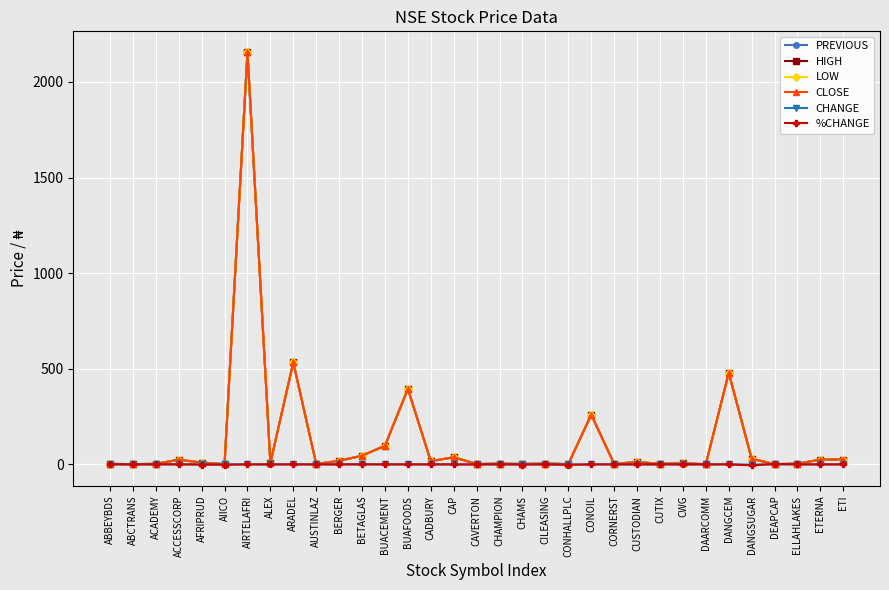

At which category is the sum across all series the highest?

AIRTELAFRI